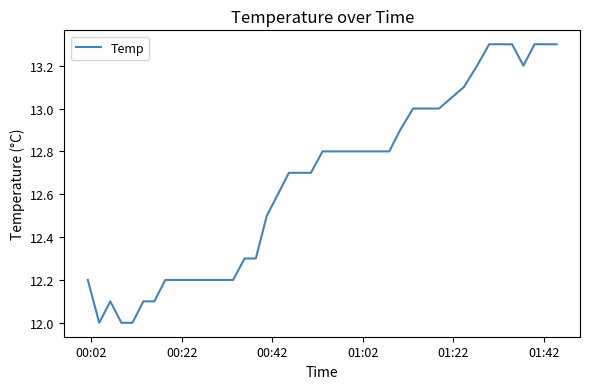

What is the greatest value displayed?

13.3